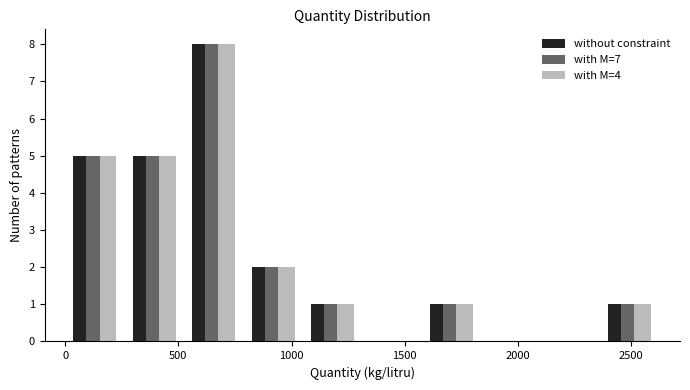

Reading left to right, list every range on the x-axis with the height of the bar of each series over it. Neither the bar edges nor the heights are printed on the chart, so give them approximately, as read against the axes.

0 to 250: without constraint=5	with M=7=5	with M=4=5
250 to 550: without constraint=5	with M=7=5	with M=4=5
550 to 800: without constraint=8	with M=7=8	with M=4=8
800 to 1050: without constraint=2	with M=7=2	with M=4=2
1050 to 1300: without constraint=1	with M=7=1	with M=4=1
1300 to 1600: without constraint=0	with M=7=0	with M=4=0
1600 to 1850: without constraint=1	with M=7=1	with M=4=1
1850 to 2100: without constraint=0	with M=7=0	with M=4=0
2100 to 2350: without constraint=0	with M=7=0	with M=4=0
2350 to 2650: without constraint=1	with M=7=1	with M=4=1